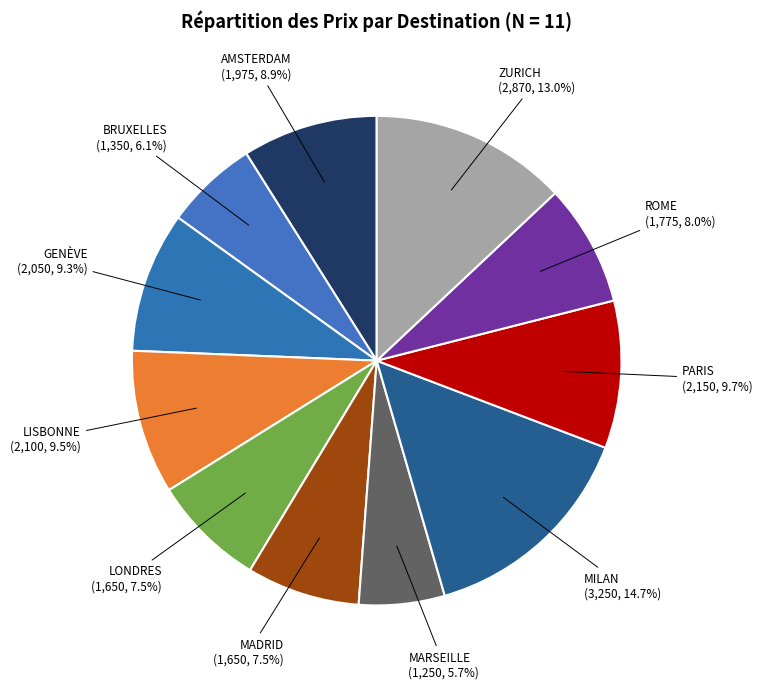

Count the number of slices in the pie.

11